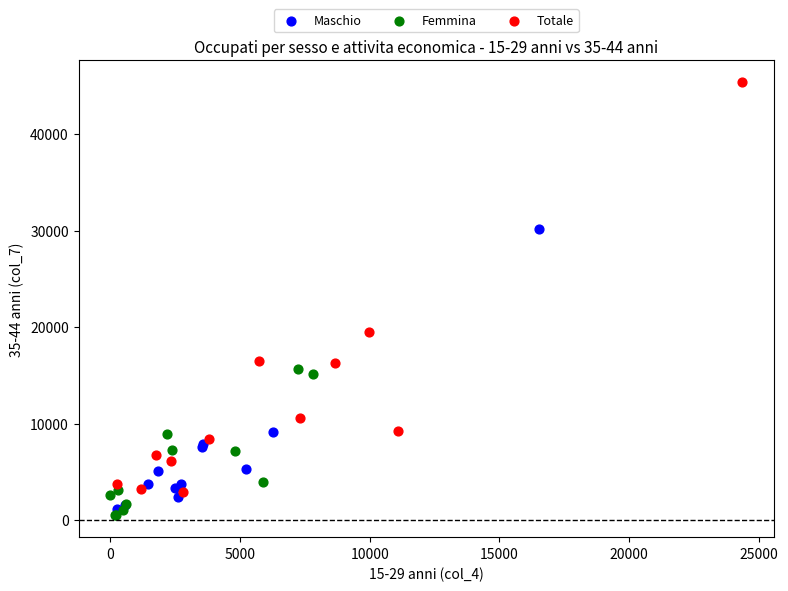

Which series has the widest spread of Y values?

Totale